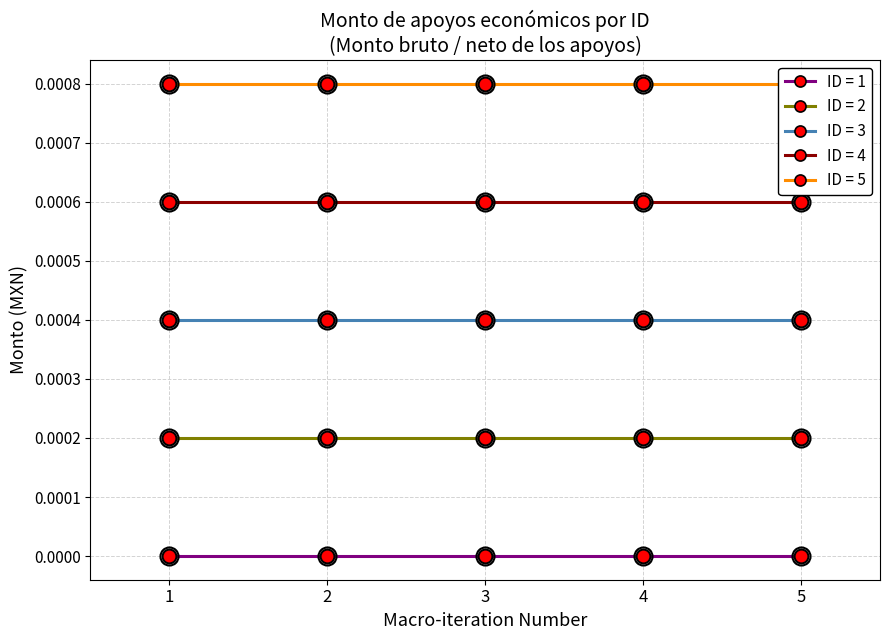

True or false: ID 4 has more than 0 interior local peaks.

False